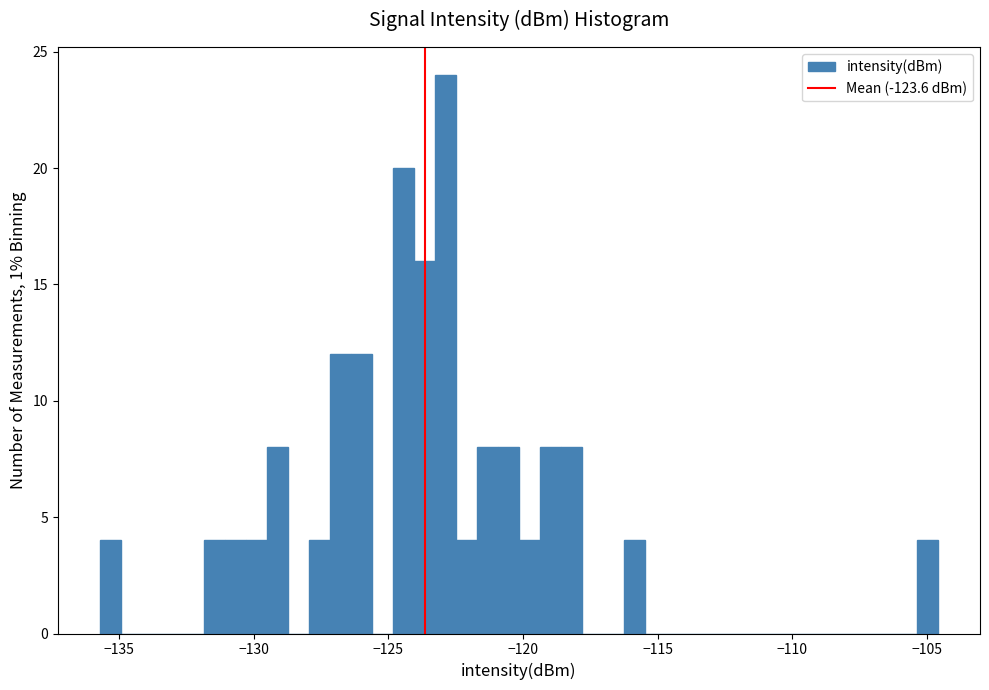

Around what value on the x-axis is the tallest bar? Give the approximate position of its centre, as read against the axis.

-123.0